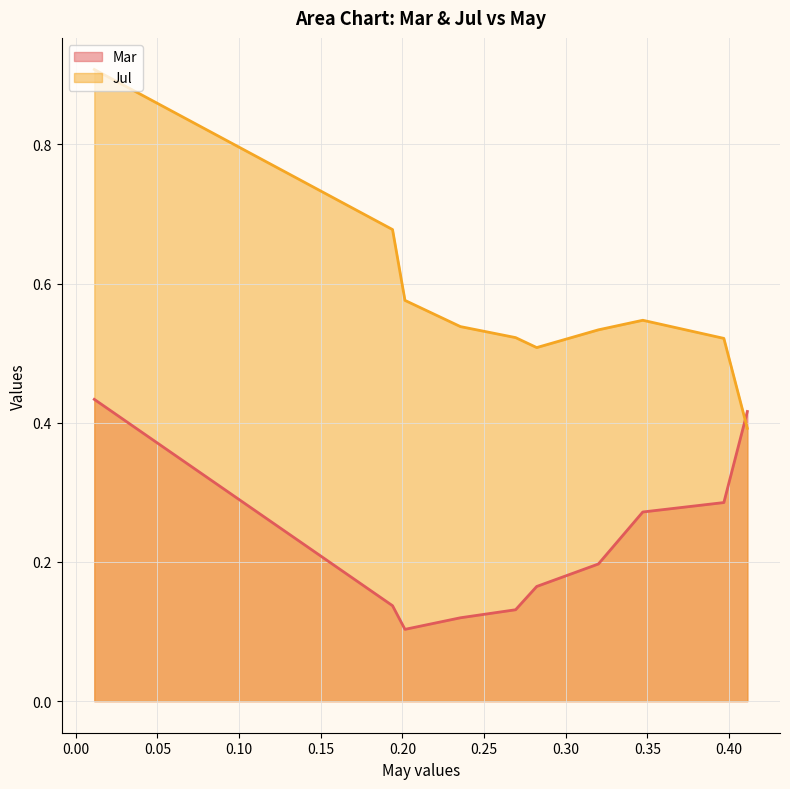

List the series in order of their peak value, lowest first.

Mar, Jul